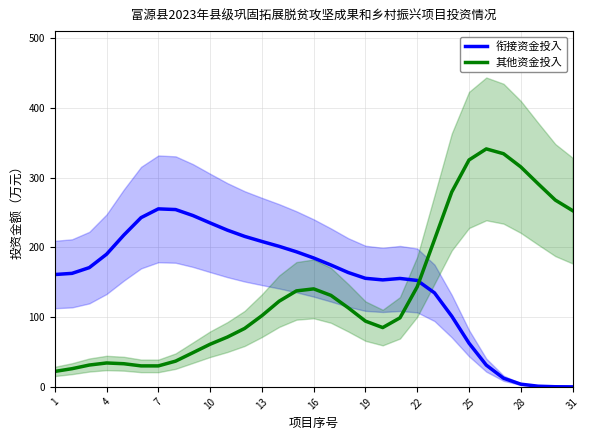

Is the value of 衔接资金投入 at 16 greater than the value of 其他资金投入 at 25?

No